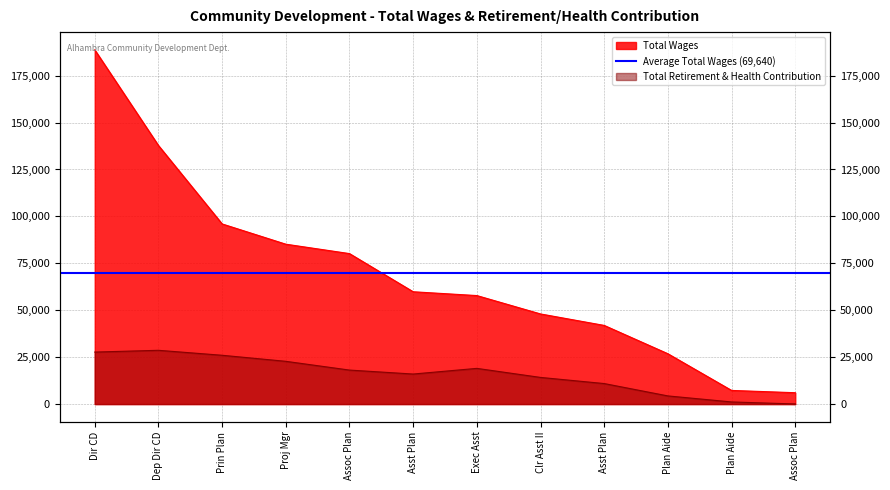

True or false: Total Wages has more than 2 points higher than both neighbors.

False